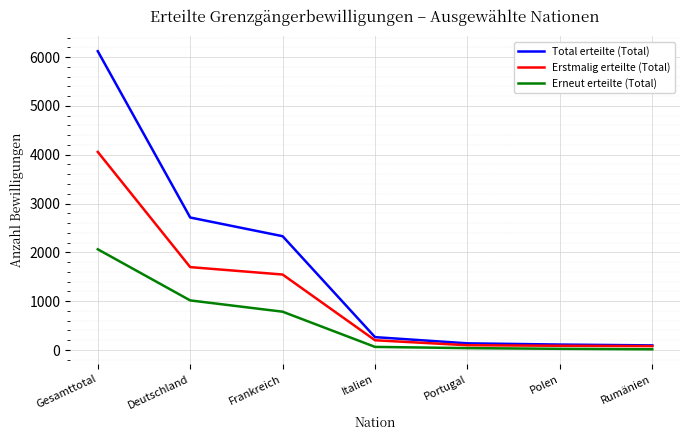

Which series changed the most between Deutschland and Frankreich?

Total erteilte (Total)